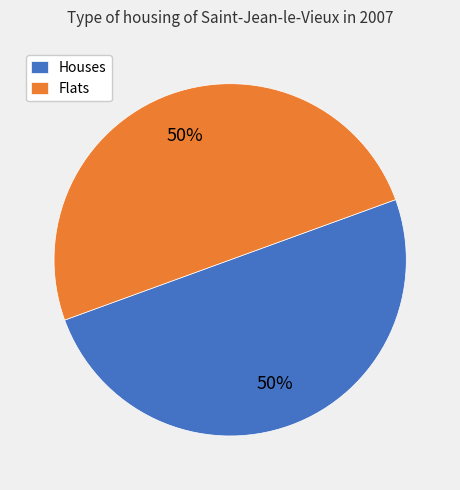

Is the sum of Houses and Flats greater than half?

Yes